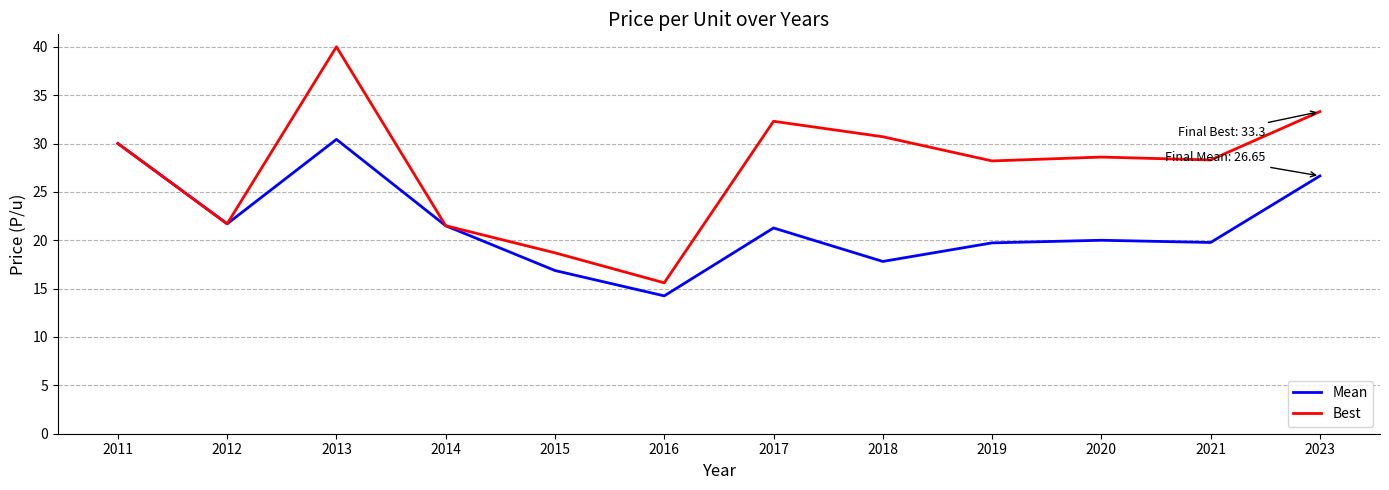

At which category is the sum across all series the highest?

2013